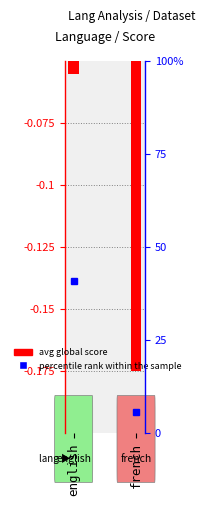

Which label corresponds to the smallest value in the chart?

french